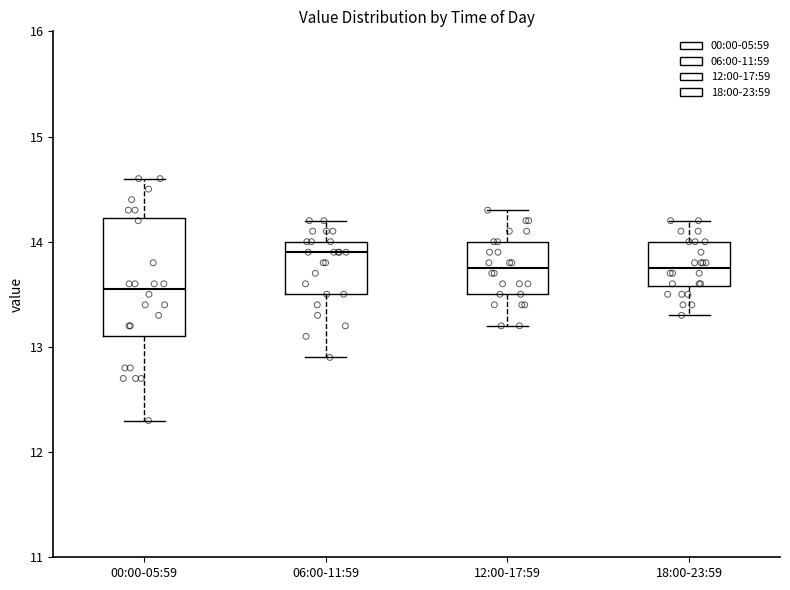

Which box has the lowest median line?

00:00-05:59